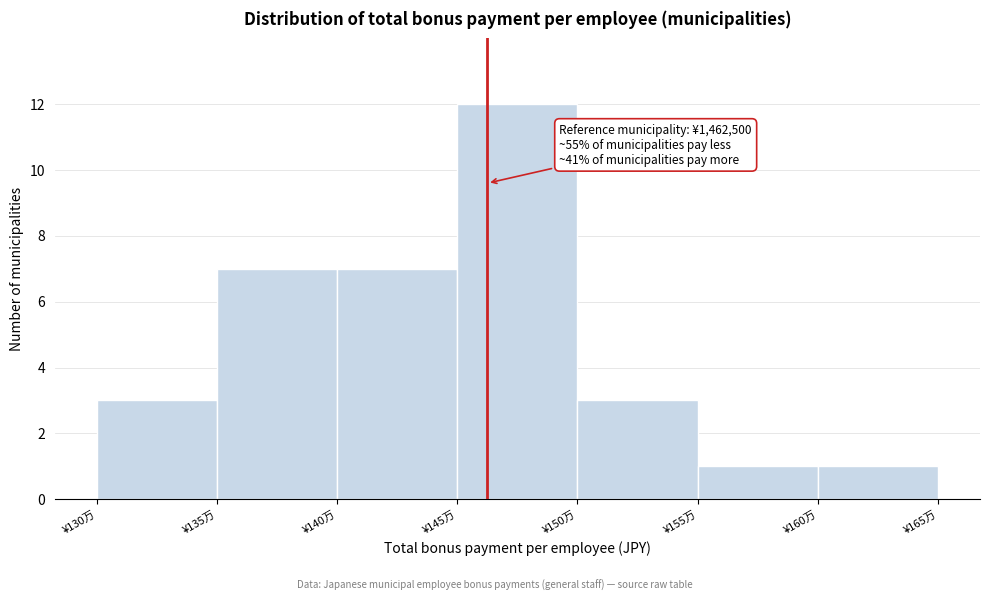

Reading right to left, list all the values displayed in this chart.

¥160万=1	¥155万=1	¥150万=3	¥145万=12	¥140万=7	¥135万=7	¥130万=3